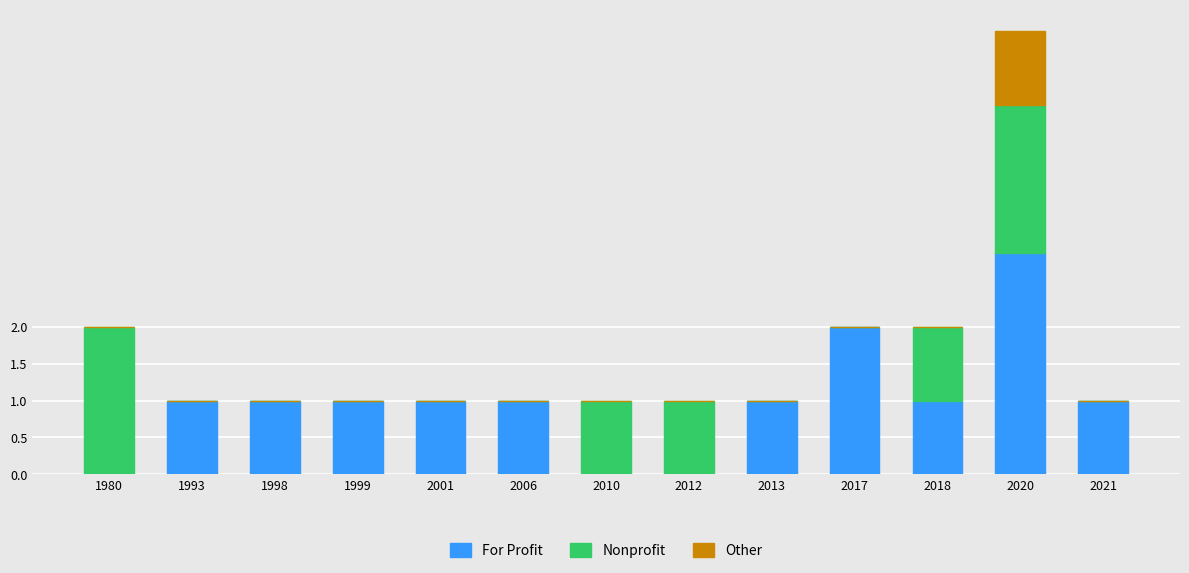

What is the average value of the For Profit series?

1